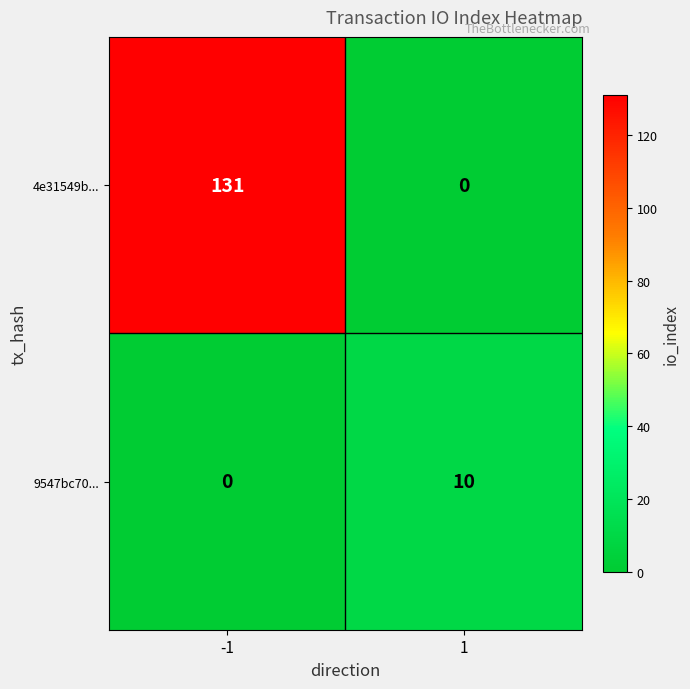

Which series changed the most between -1 and 1?

4e31549b...